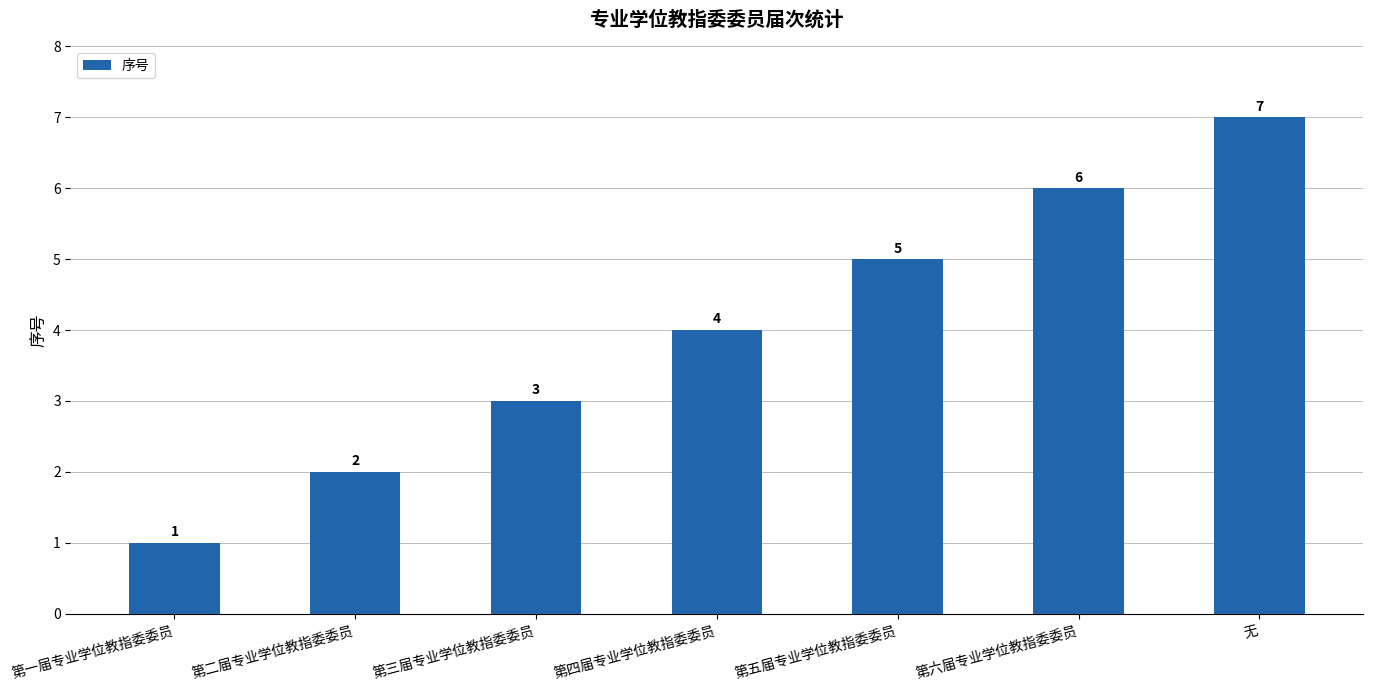

What is the average value?

4